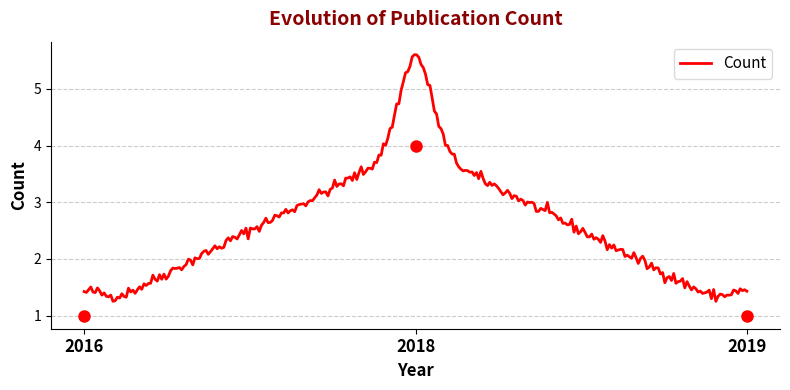

True or false: the data shows 0 at 2016.

False